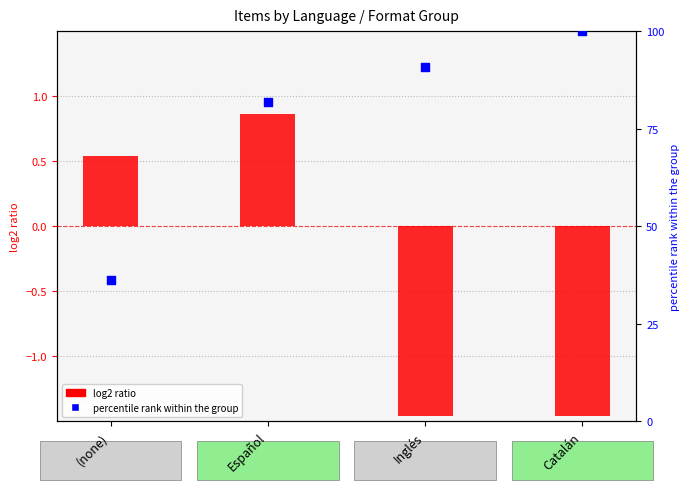

Which series reaches the minimum Y coordinate?

log2 ratio